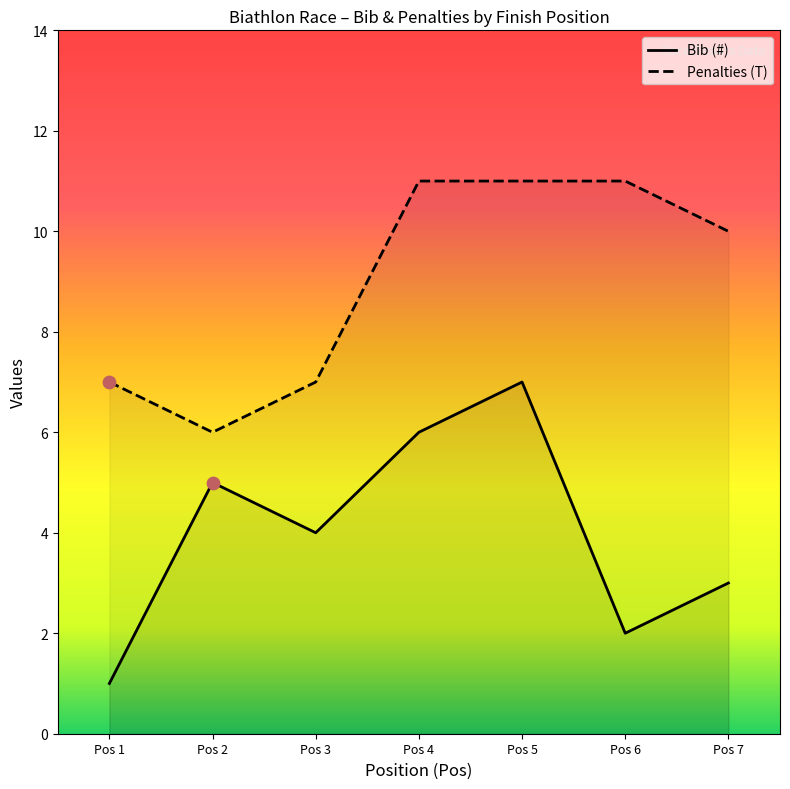

At how many categories does at least one series exceed 3?

7